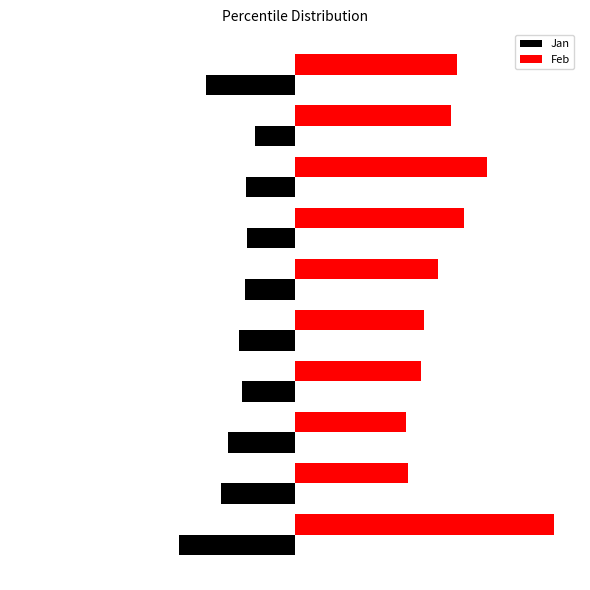

What is the lowest value of the Jan series?

-0.2